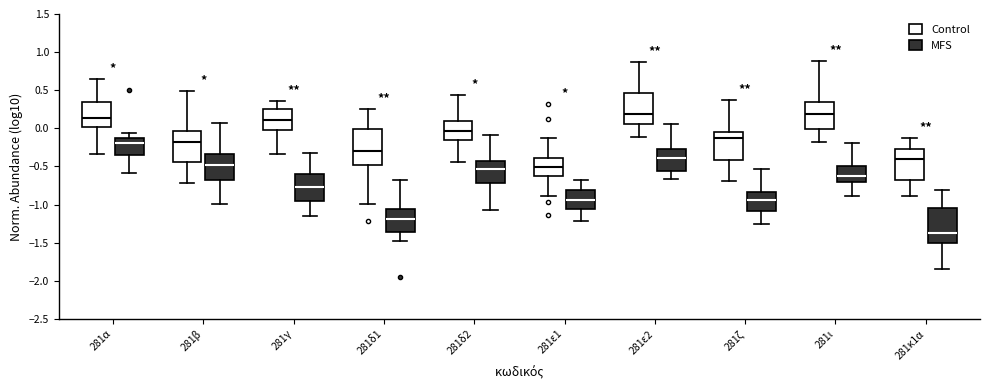

Reading left to right, read every box against the y-axis: the position of its median line, the range the box covers, and the ends of its whiskers. The values are not printed on the chart, so give them approximately, as read against the axis.

281α (Control): median 0.15, box 0.00 to 0.35, whiskers -0.35 to 0.65
281α (MFS): median -0.20, box -0.35 to -0.15, whiskers -0.60 to -0.05
281β (Control): median -0.20, box -0.45 to -0.05, whiskers -0.70 to 0.50
281β (MFS): median -0.50, box -0.70 to -0.35, whiskers -1.00 to 0.05
281γ (Control): median 0.10, box -0.05 to 0.25, whiskers -0.35 to 0.35
281γ (MFS): median -0.75, box -0.95 to -0.60, whiskers -1.15 to -0.30
281δ1 (Control): median -0.30, box -0.50 to 0.00, whiskers -1.00 to 0.25
281δ1 (MFS): median -1.20, box -1.35 to -1.05, whiskers -1.50 to -0.65
281δ2 (Control): median -0.05, box -0.15 to 0.10, whiskers -0.45 to 0.45
281δ2 (MFS): median -0.55, box -0.70 to -0.45, whiskers -1.05 to -0.10
281ε1 (Control): median -0.50, box -0.60 to -0.40, whiskers -0.90 to -0.10
281ε1 (MFS): median -0.95, box -1.05 to -0.80, whiskers -1.20 to -0.65
281ε2 (Control): median 0.20, box 0.05 to 0.45, whiskers -0.10 to 0.85
281ε2 (MFS): median -0.40, box -0.55 to -0.25, whiskers -0.65 to 0.05
281ζ (Control): median -0.10, box -0.40 to -0.05, whiskers -0.70 to 0.35
281ζ (MFS): median -0.95, box -1.10 to -0.85, whiskers -1.25 to -0.55
281ι (Control): median 0.20, box 0.00 to 0.35, whiskers -0.20 to 0.90
281ι (MFS): median -0.65, box -0.70 to -0.50, whiskers -0.90 to -0.20
281κ1α (Control): median -0.40, box -0.70 to -0.25, whiskers -0.90 to -0.10
281κ1α (MFS): median -1.40, box -1.50 to -1.05, whiskers -1.85 to -0.80